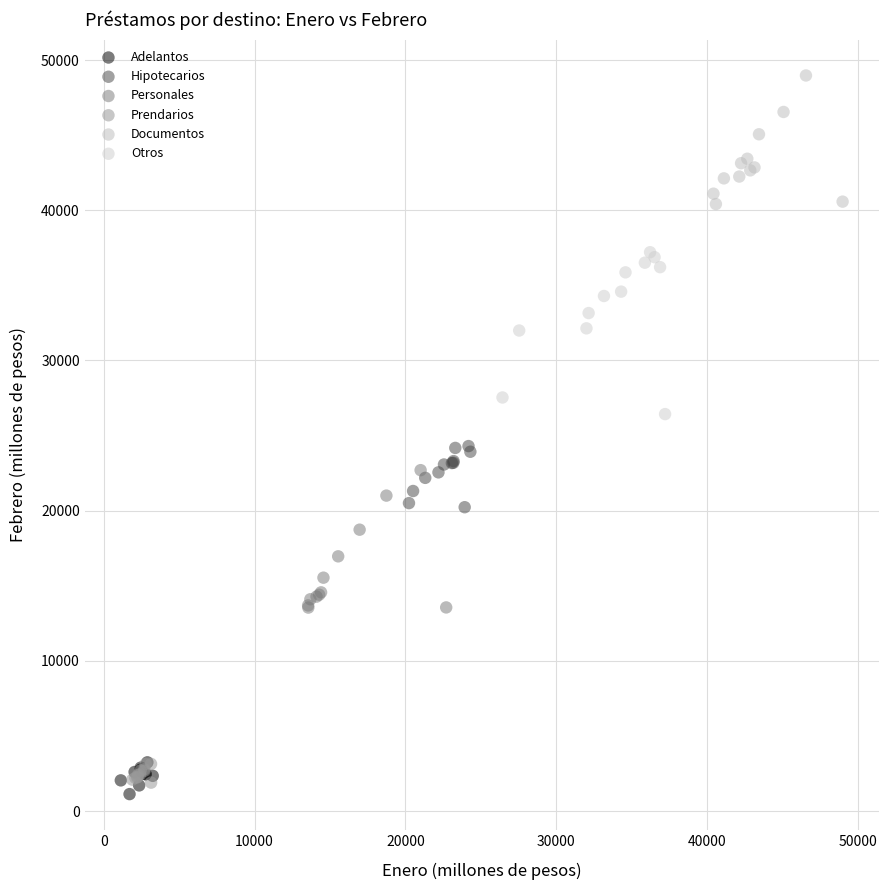

Which series reaches the maximum Y coordinate?

Documentos